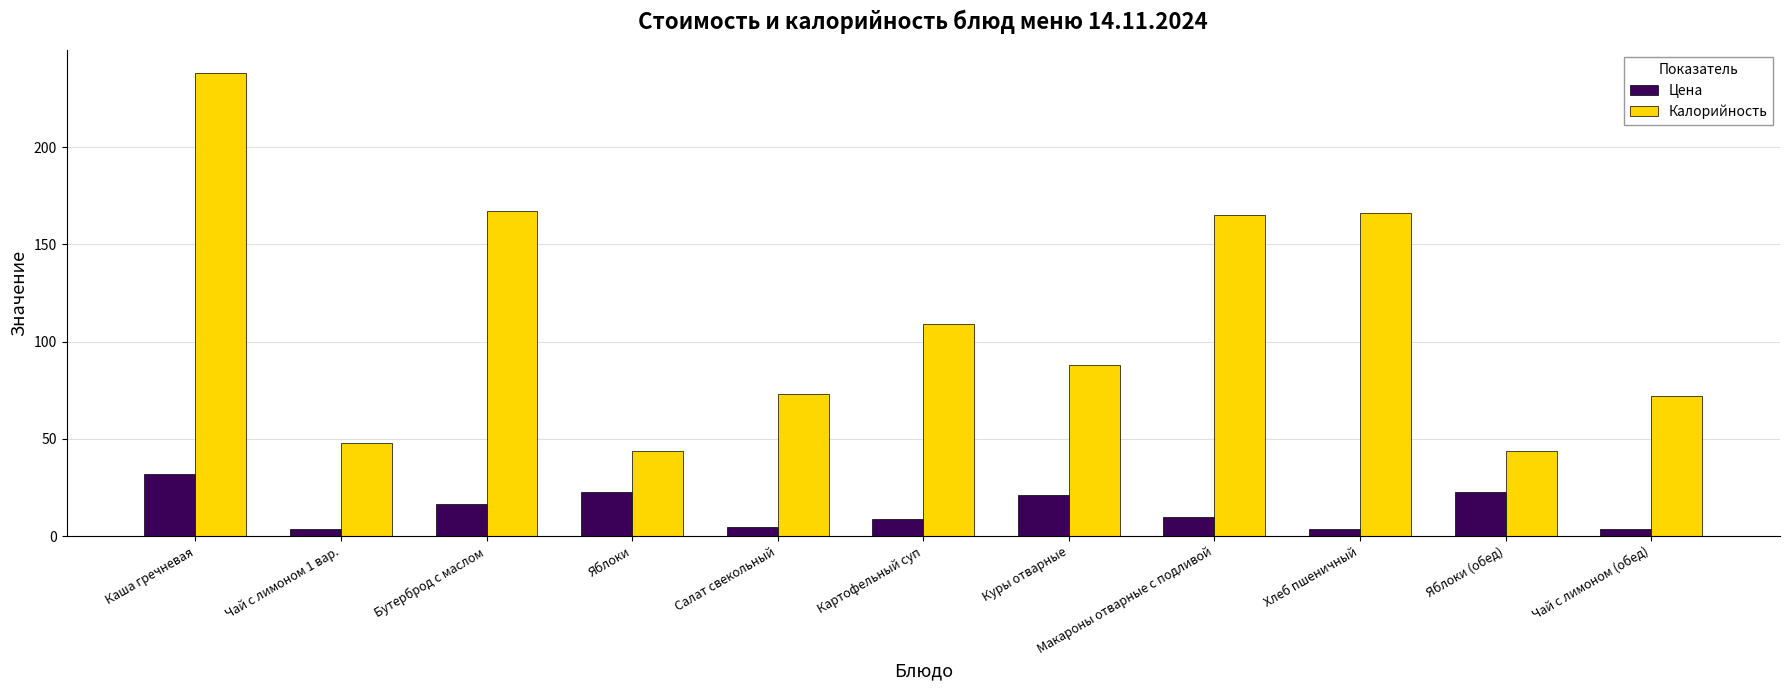

Does the chart contain any negative values?

No